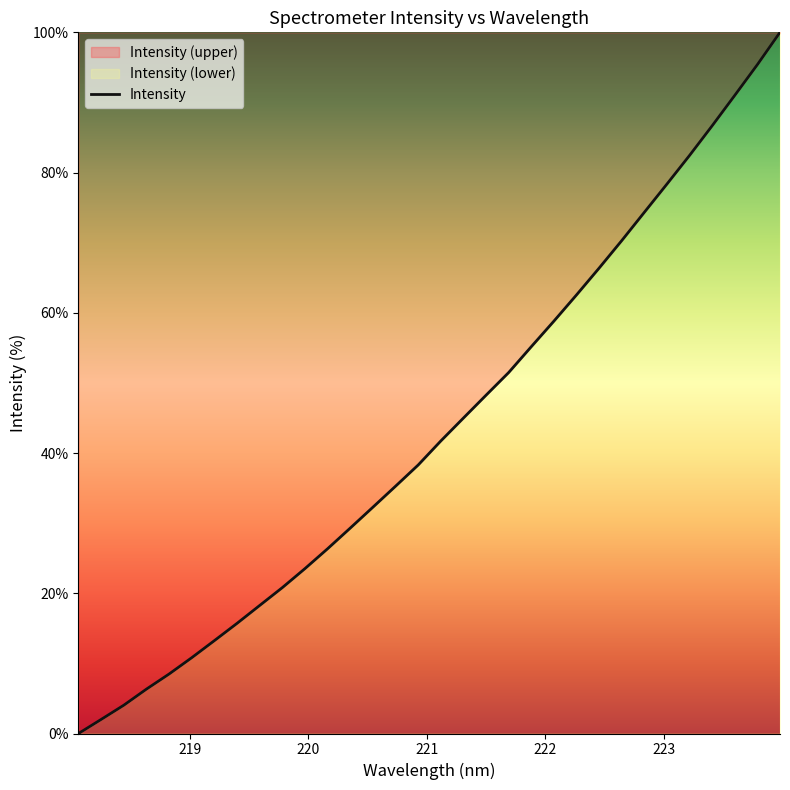

How many lines are shown in the chart?

1